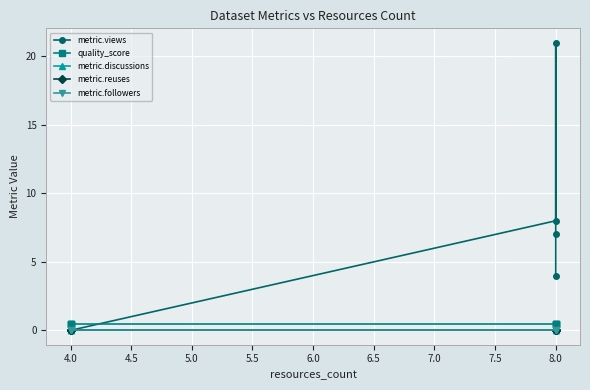

What are all the series names shown in the legend?

metric.views, quality_score, metric.discussions, metric.reuses, metric.followers